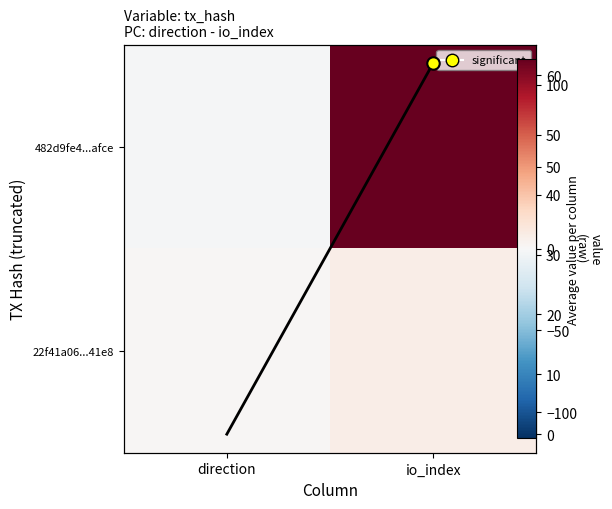

Between direction and io_index, which is larger?

io_index